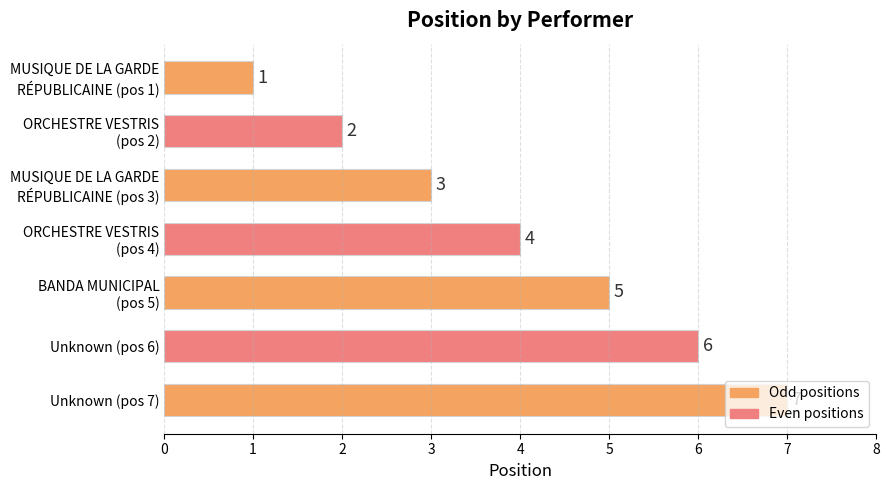

Rank the categories by value from lowest to highest.

MUSIQUE DE LA GARDE
RÉPUBLICAINE (pos 1), ORCHESTRE VESTRIS
(pos 2), MUSIQUE DE LA GARDE
RÉPUBLICAINE (pos 3), ORCHESTRE VESTRIS
(pos 4), BANDA MUNICIPAL
(pos 5), Unknown (pos 6), Unknown (pos 7)